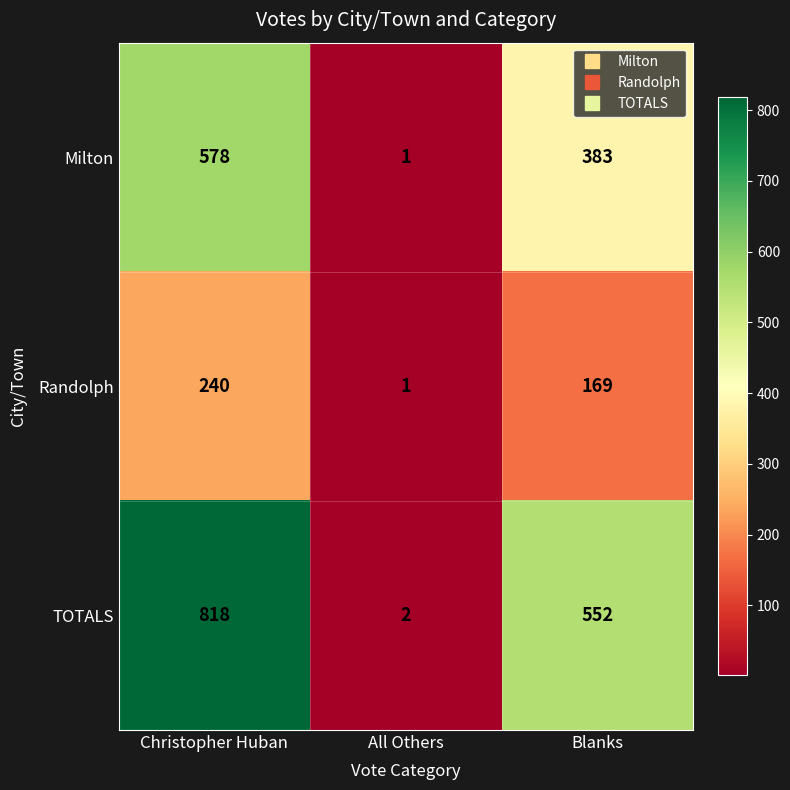

What is the total value across all series at Christopher Huban?

1636